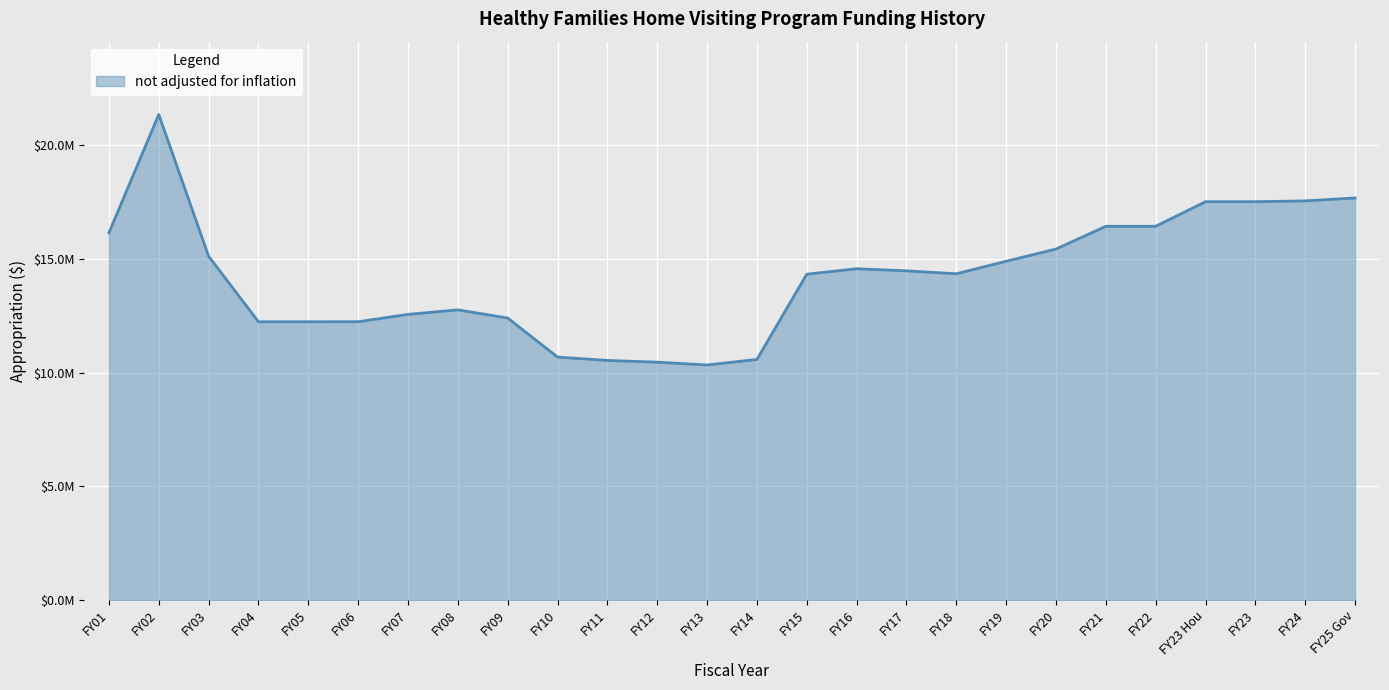

Does the chart display data point markers on the line(s)?

No